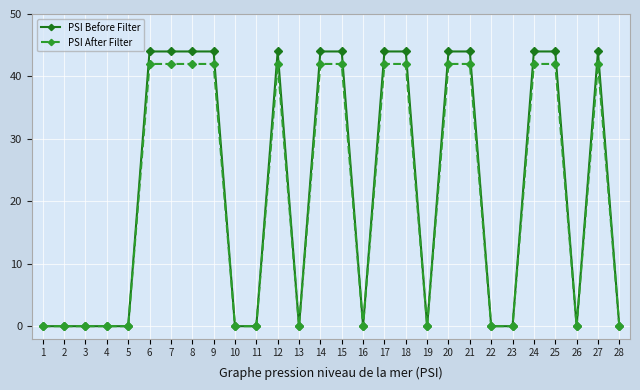

How many lines are shown in the chart?

2